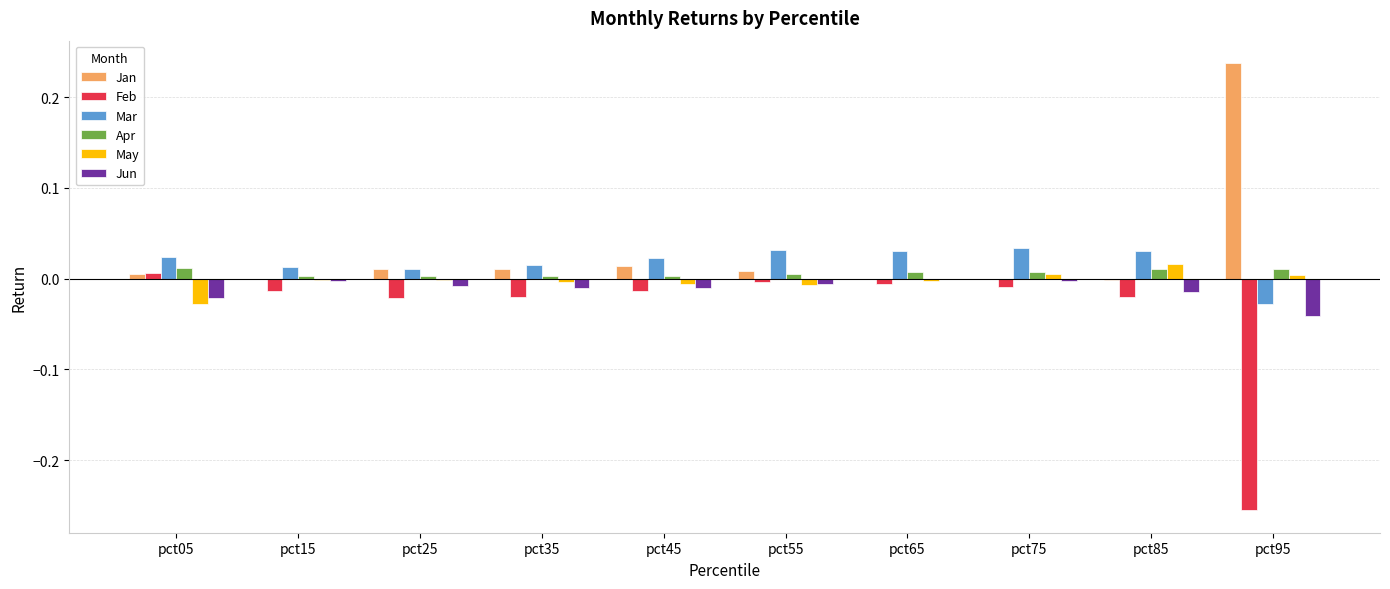

Is the value of Apr at pct95 greater than the value of Mar at pct45?

No